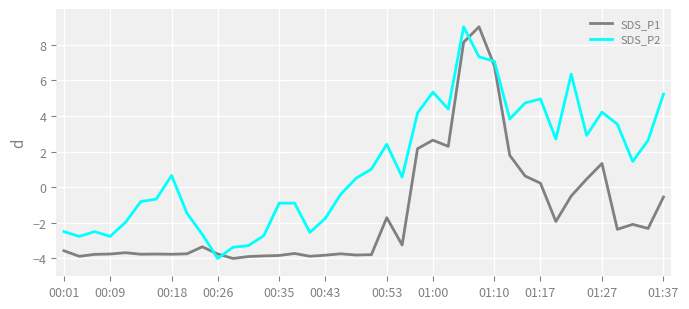

True or false: SDS_P1 and SDS_P2 cross at least once.

True